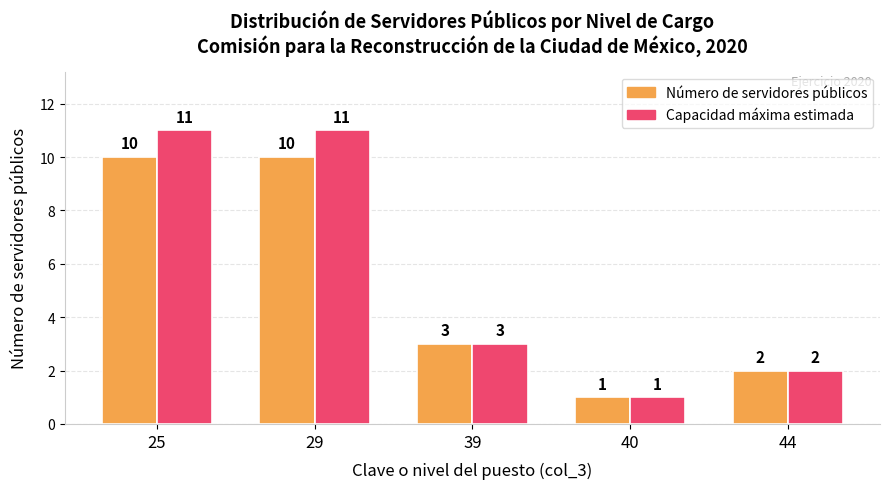

What is the difference between the maximum and second lowest values in the Número de servidores públicos series?

8